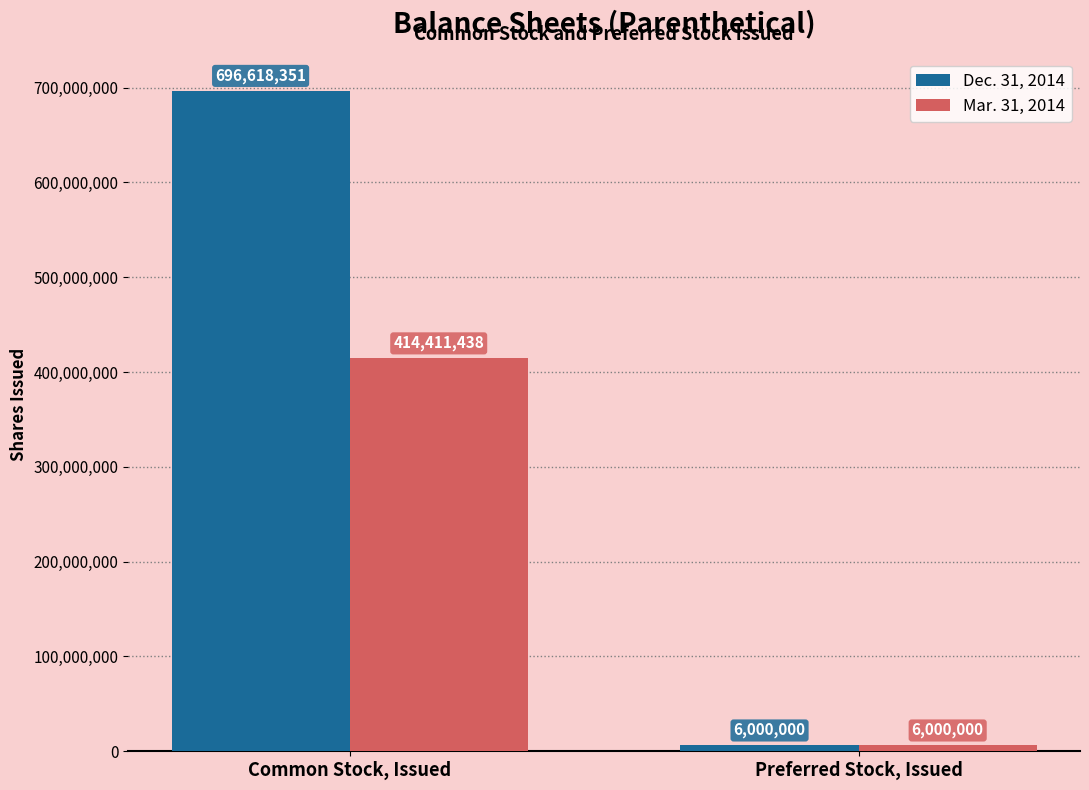

What are all the series names shown in the legend?

Dec. 31, 2014, Mar. 31, 2014